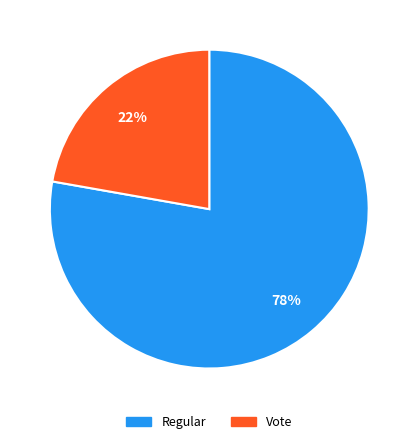

How many segments does this pie chart have?

2